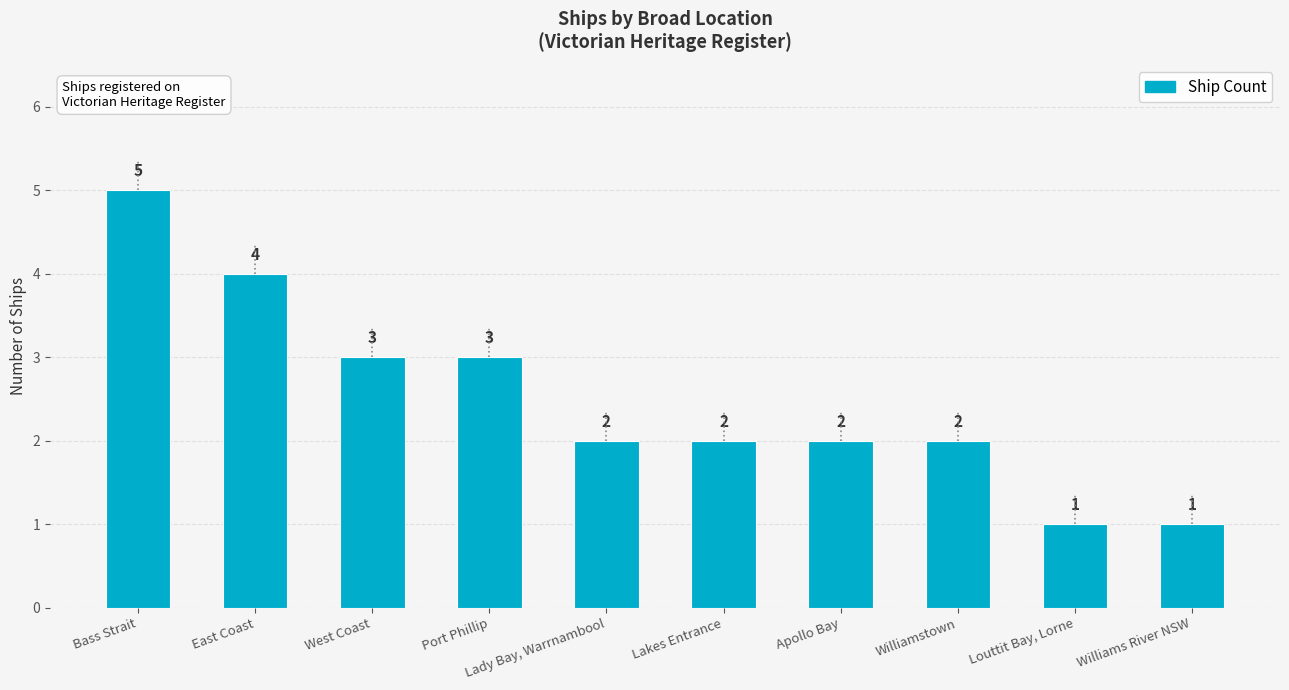

What position from the right is Lakes Entrance?

5